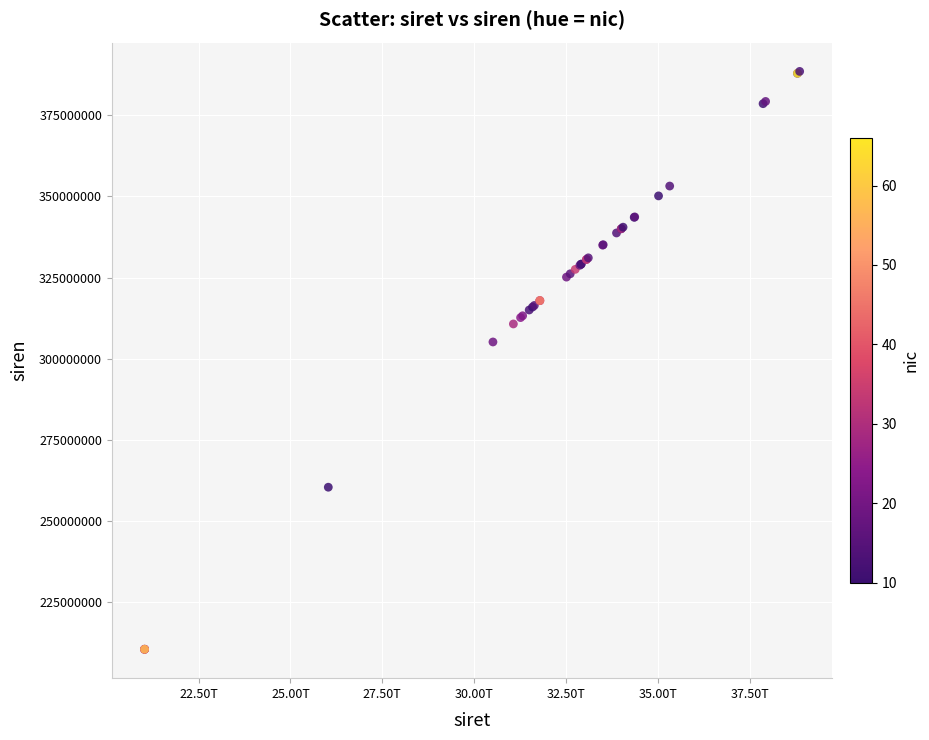

What Y value in the scatter plot is closest to 299446446?

305113946